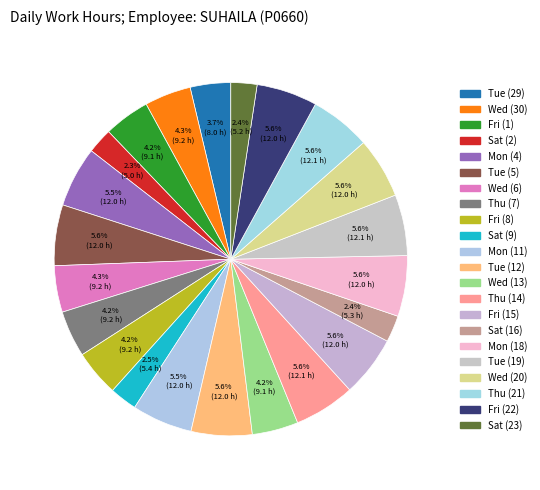

Does any single category account for the majority?

No